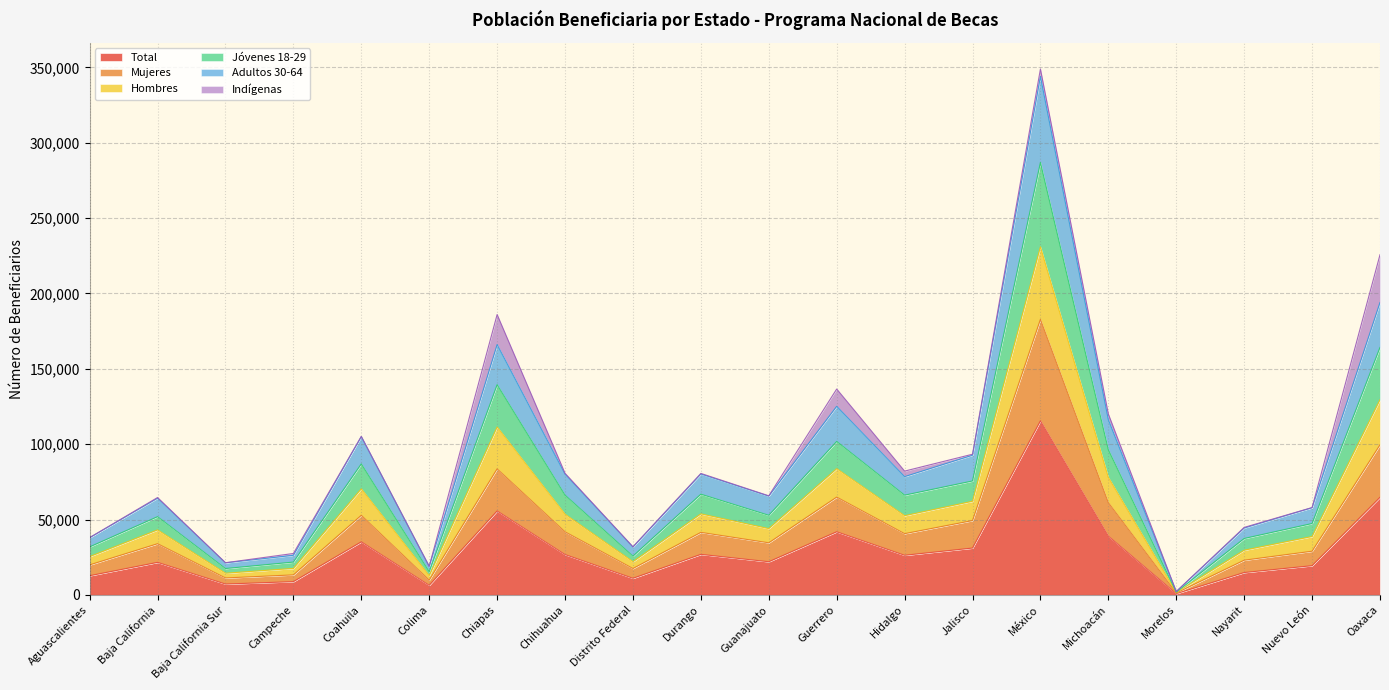

Where is the first local minimum for Jóvenes 18-29?

Baja California Sur